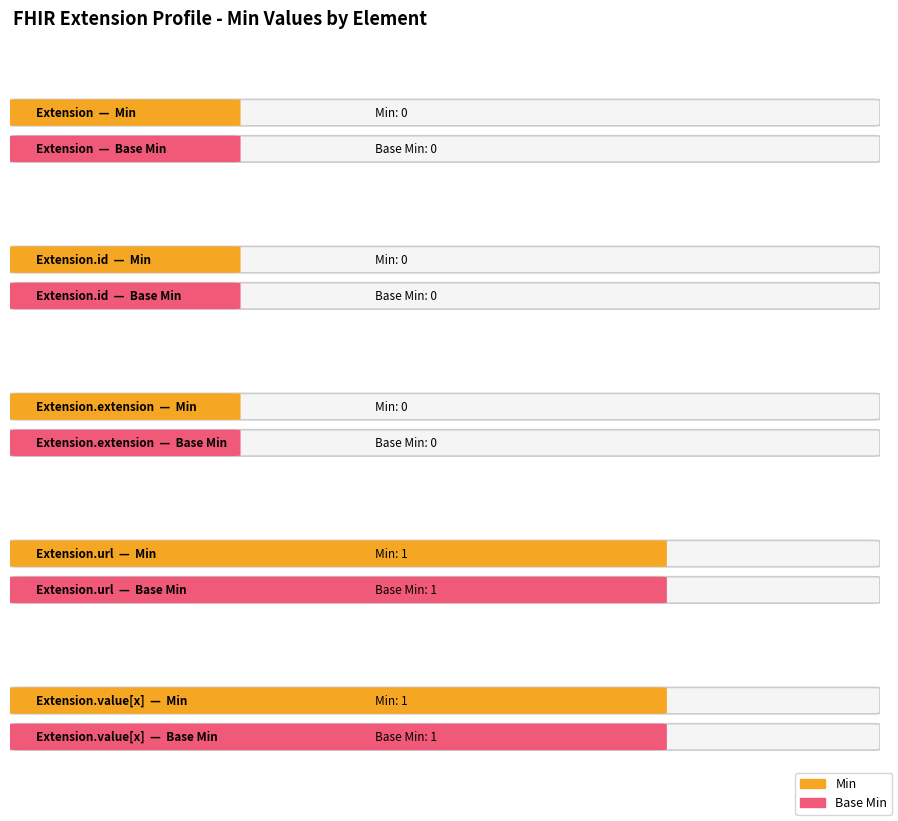

Which label corresponds to the smallest value in the chart?

Extension